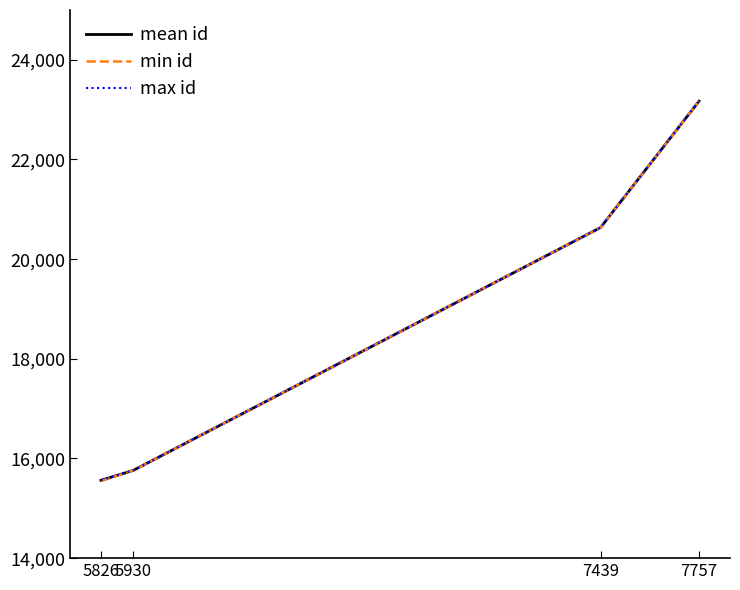

True or false: mean id has a value of 23170.0 at 7757.

True